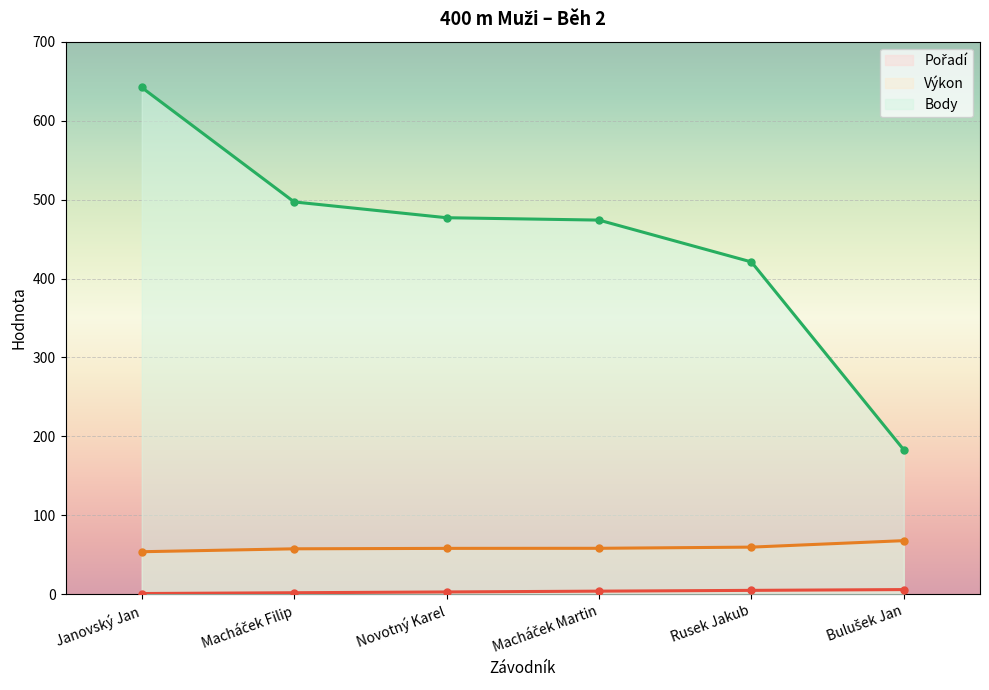

What is the difference between the highest and lowest values at Macháček Filip?

495.0